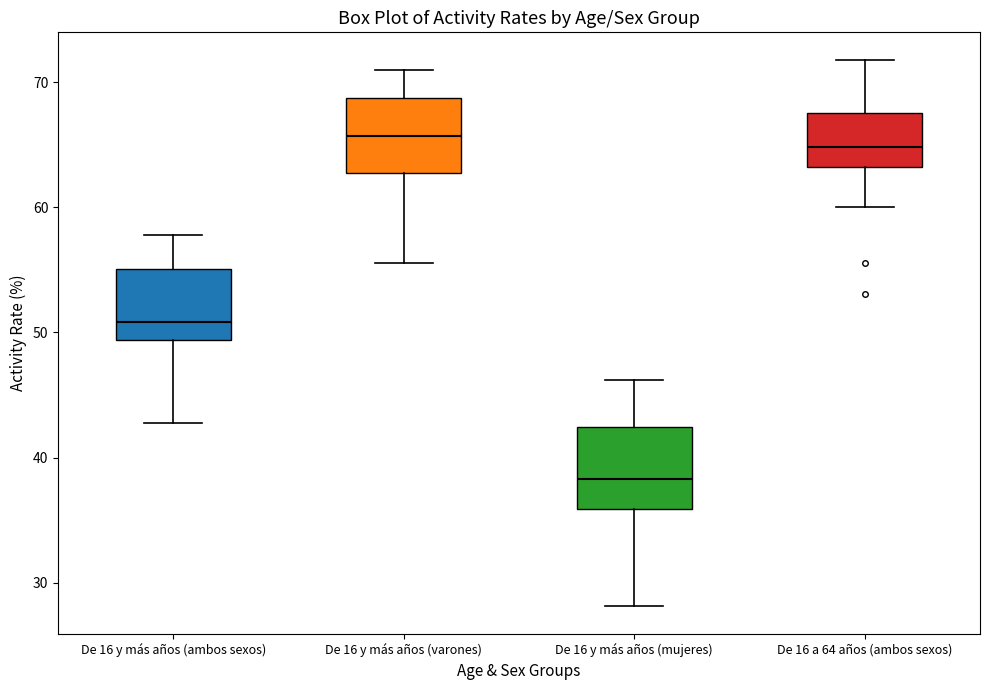

Reading left to right, transcribe this box plot: for each box, give where its median line is, the range the box spans, and where its two whiskers end, as read against the y-axis. The values are not printed on the chart, so give them approximately, as read against the axis.

De 16 y más años (ambos sexos): median 51, box 49 to 55, whiskers 43 to 58
De 16 y más años (varones): median 66, box 63 to 69, whiskers 56 to 71
De 16 y más años (mujeres): median 38, box 36 to 42, whiskers 28 to 46
De 16 a 64 años (ambos sexos): median 65, box 63 to 68, whiskers 60 to 72